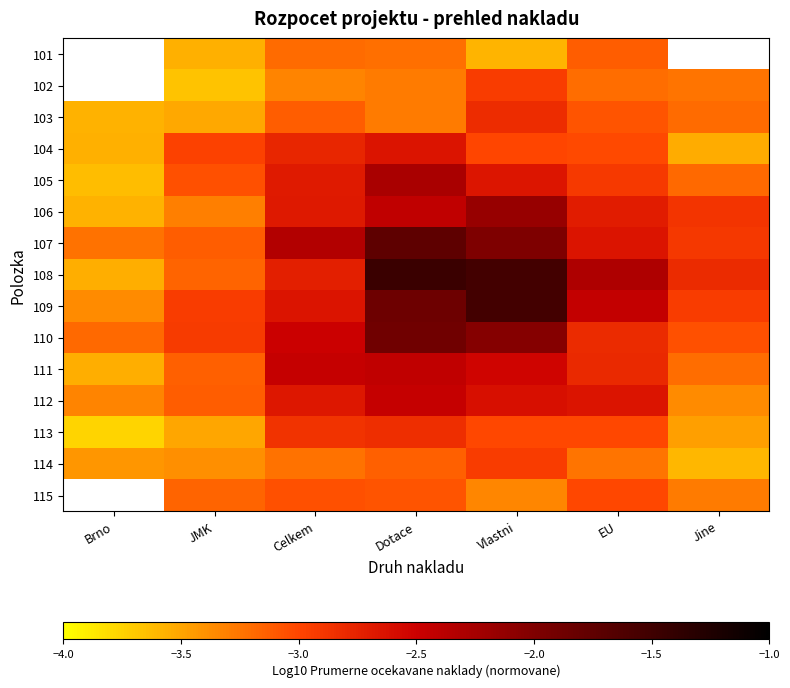

Reading left to right, extract all data points from this chart.

101: Brno=-3.5	JMK=-3.6	Celkem=-3.2	Dotace=-3.2	Vlastni=-3.6	EU=-3.1	Jine=-3.4
102: Brno=-3.4	JMK=-3.7	Celkem=-3.3	Dotace=-3.3	Vlastni=-2.9	EU=-3.2	Jine=-3.2
103: Brno=-3.6	JMK=-3.5	Celkem=-3.1	Dotace=-3.3	Vlastni=-2.8	EU=-3.1	Jine=-3.2
104: Brno=-3.6	JMK=-3.0	Celkem=-2.8	Dotace=-2.6	Vlastni=-3.0	EU=-3.0	Jine=-3.5
105: Brno=-3.6	JMK=-3.1	Celkem=-2.7	Dotace=-2.3	Vlastni=-2.7	EU=-2.9	Jine=-3.2
106: Brno=-3.6	JMK=-3.3	Celkem=-2.7	Dotace=-2.4	Vlastni=-2.2	EU=-2.7	Jine=-2.9
107: Brno=-3.2	JMK=-3.1	Celkem=-2.3	Dotace=-1.7	Vlastni=-2.0	EU=-2.7	Jine=-2.9
108: Brno=-3.5	JMK=-3.2	Celkem=-2.7	Dotace=-1.5	Vlastni=-1.5	EU=-2.3	Jine=-2.8
109: Brno=-3.4	JMK=-2.9	Celkem=-2.7	Dotace=-1.9	Vlastni=-1.5	EU=-2.5	Jine=-2.9
110: Brno=-3.2	JMK=-2.9	Celkem=-2.5	Dotace=-1.9	Vlastni=-2.0	EU=-2.8	Jine=-3.1
111: Brno=-3.6	JMK=-3.1	Celkem=-2.5	Dotace=-2.4	Vlastni=-2.5	EU=-2.8	Jine=-3.2
112: Brno=-3.3	JMK=-3.1	Celkem=-2.7	Dotace=-2.5	Vlastni=-2.6	EU=-2.7	Jine=-3.4
113: Brno=-3.8	JMK=-3.5	Celkem=-2.9	Dotace=-2.8	Vlastni=-3.0	EU=-3.0	Jine=-3.5
114: Brno=-3.4	JMK=-3.4	Celkem=-3.2	Dotace=-3.1	Vlastni=-2.9	EU=-3.2	Jine=-3.6
115: Brno=-3.8	JMK=-3.2	Celkem=-3.1	Dotace=-3.1	Vlastni=-3.3	EU=-3.0	Jine=-3.3